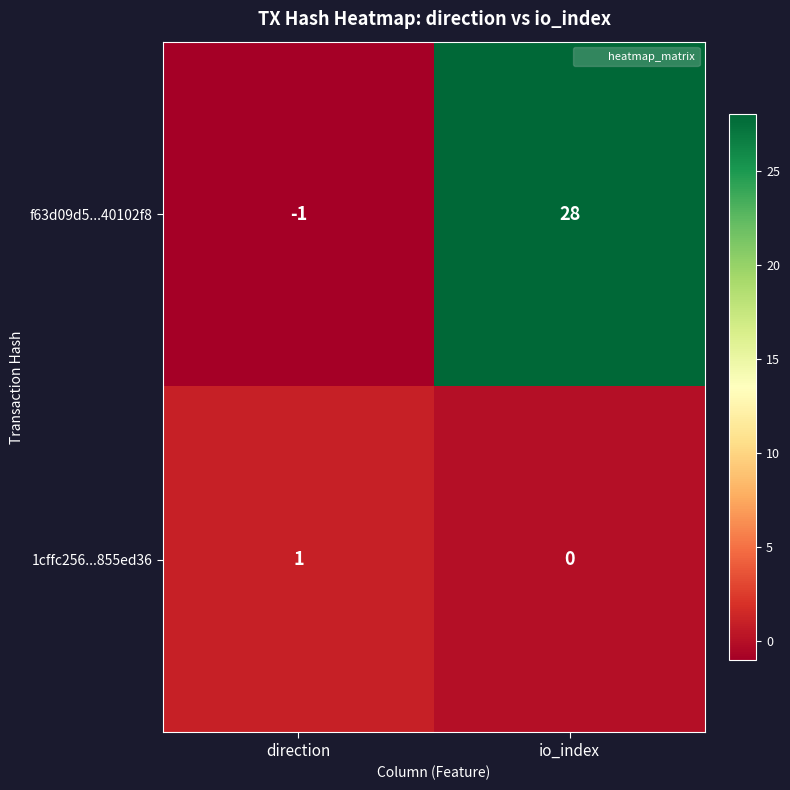

How many values in f63d09d5...40102f8 are below zero?

1